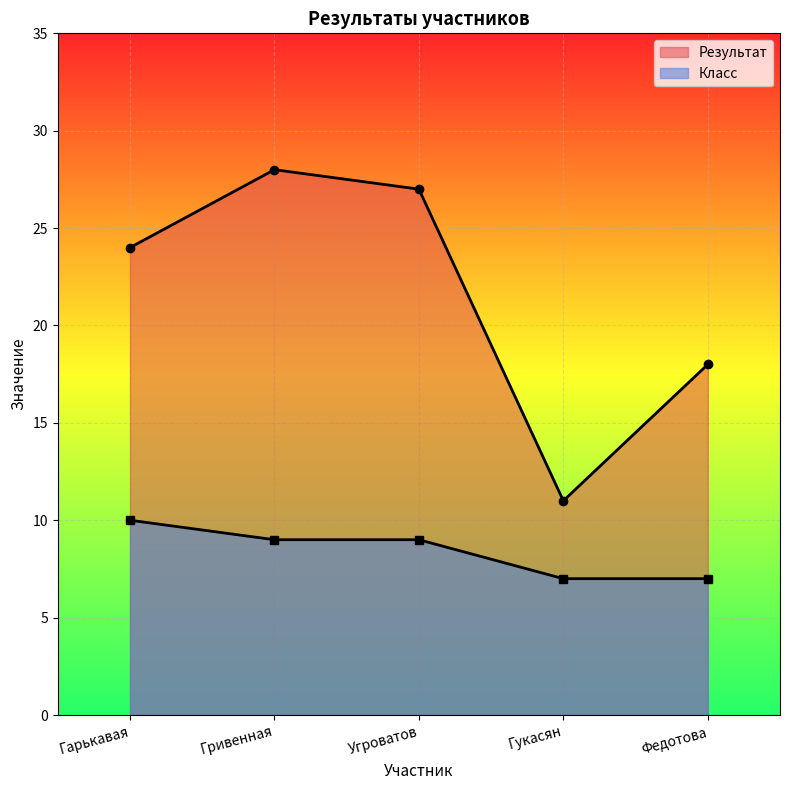

Which series changed the most between Гарькавая and Гукасян?

Результат